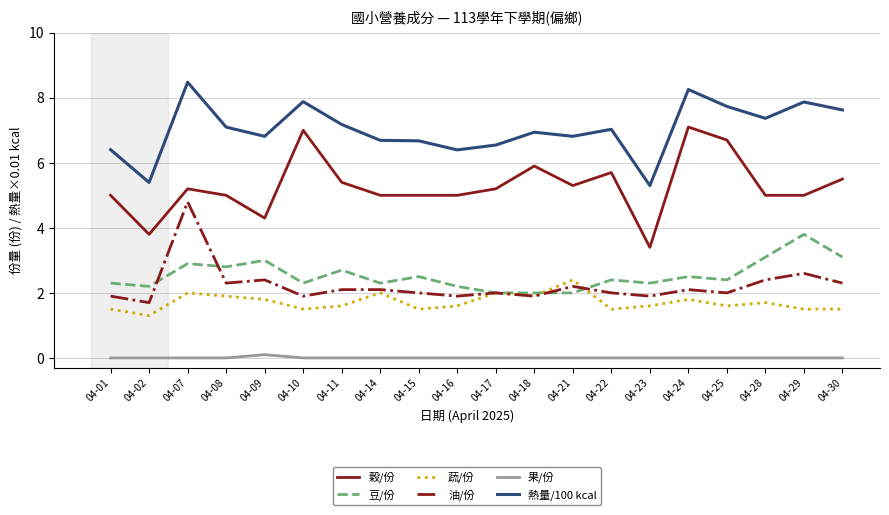

Reading right to left, transcribe all the data shown in this chart.

穀/份: 04-30=5.5	04-29=5.0	04-28=5.0	04-25=6.7	04-24=7.1	04-23=3.4	04-22=5.7	04-21=5.3	04-18=5.9	04-17=5.2	04-16=5.0	04-15=5.0	04-14=5.0	04-11=5.4	04-10=7.0	04-09=4.3	04-08=5.0	04-07=5.2	04-02=3.8	04-01=5.0
豆/份: 04-30=3.1	04-29=3.8	04-28=3.1	04-25=2.4	04-24=2.5	04-23=2.3	04-22=2.4	04-21=2.0	04-18=2.0	04-17=2.0	04-16=2.2	04-15=2.5	04-14=2.3	04-11=2.7	04-10=2.3	04-09=3.0	04-08=2.8	04-07=2.9	04-02=2.2	04-01=2.3
蔬/份: 04-30=1.5	04-29=1.5	04-28=1.7	04-25=1.6	04-24=1.8	04-23=1.6	04-22=1.5	04-21=2.4	04-18=1.9	04-17=2.0	04-16=1.6	04-15=1.5	04-14=2.0	04-11=1.6	04-10=1.5	04-09=1.8	04-08=1.9	04-07=2.0	04-02=1.3	04-01=1.5
油/份: 04-30=2.3	04-29=2.6	04-28=2.4	04-25=2.0	04-24=2.1	04-23=1.9	04-22=2.0	04-21=2.2	04-18=1.9	04-17=2.0	04-16=1.9	04-15=2.0	04-14=2.1	04-11=2.1	04-10=1.9	04-09=2.4	04-08=2.3	04-07=4.8	04-02=1.7	04-01=1.9
果/份: 04-30=0.0	04-29=0.0	04-28=0.0	04-25=0.0	04-24=0.0	04-23=0.0	04-22=0.0	04-21=0.0	04-18=0.0	04-17=0.0	04-16=0.0	04-15=0.0	04-14=0.0	04-11=0.0	04-10=0.0	04-09=0.1	04-08=0.0	04-07=0.0	04-02=0.0	04-01=0.0
熱量/100 kcal: 04-30=7.6	04-29=7.9	04-28=7.4	04-25=7.7	04-24=8.3	04-23=5.3	04-22=7.0	04-21=6.8	04-18=6.9	04-17=6.5	04-16=6.4	04-15=6.7	04-14=6.7	04-11=7.2	04-10=7.9	04-09=6.8	04-08=7.1	04-07=8.5	04-02=5.4	04-01=6.4